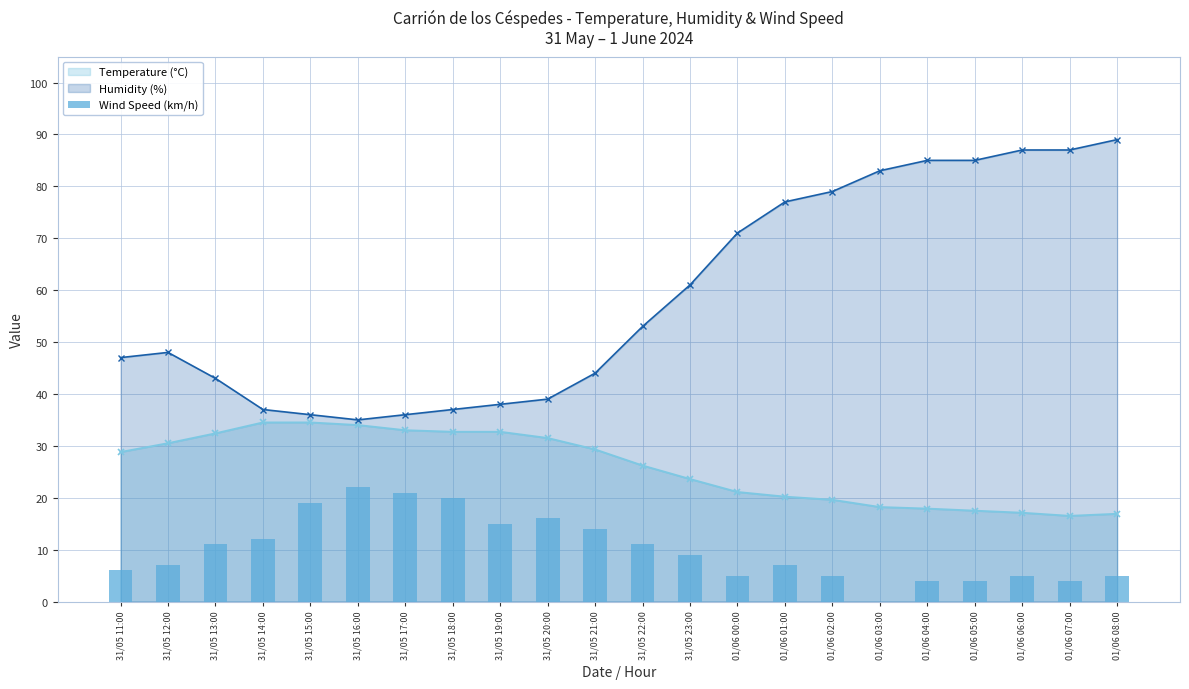

Rank the series at 31/05 21:00 from highest to lowest value.

Humidity (%), Temperature (°C), Wind Speed (km/h)